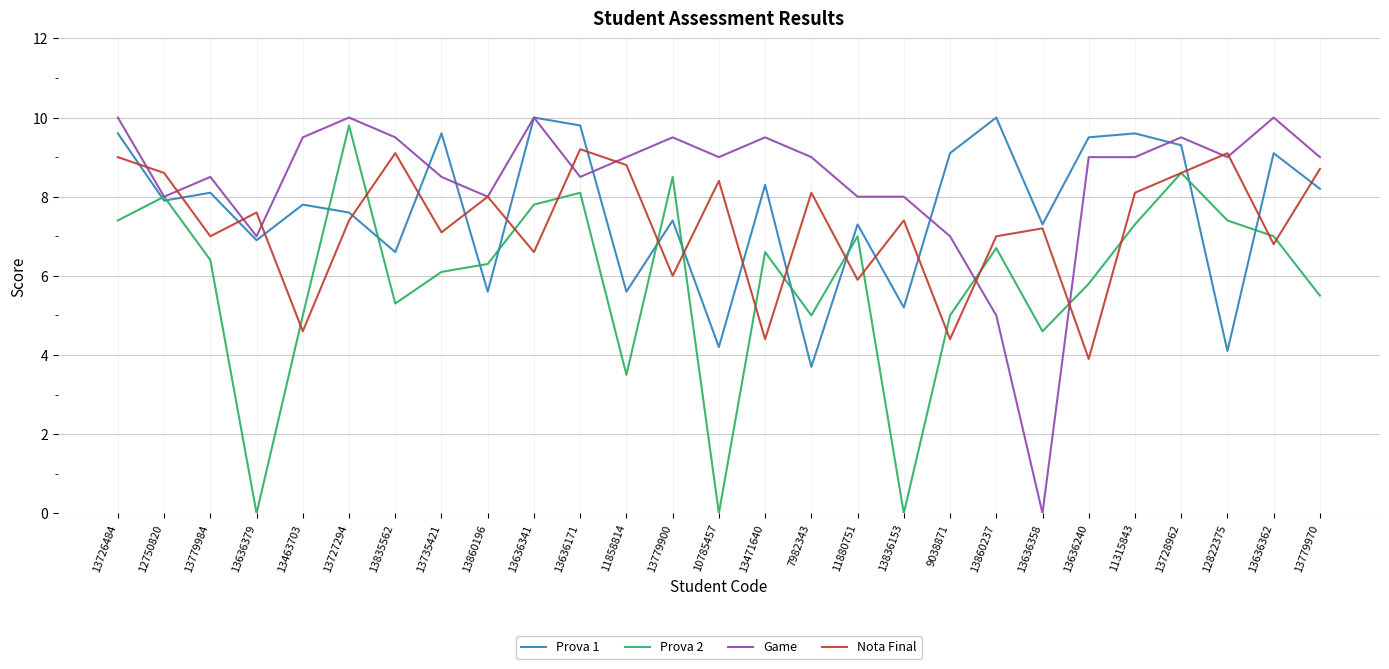

What is the difference between the Game values at 13779970 and 13779900?

0.5